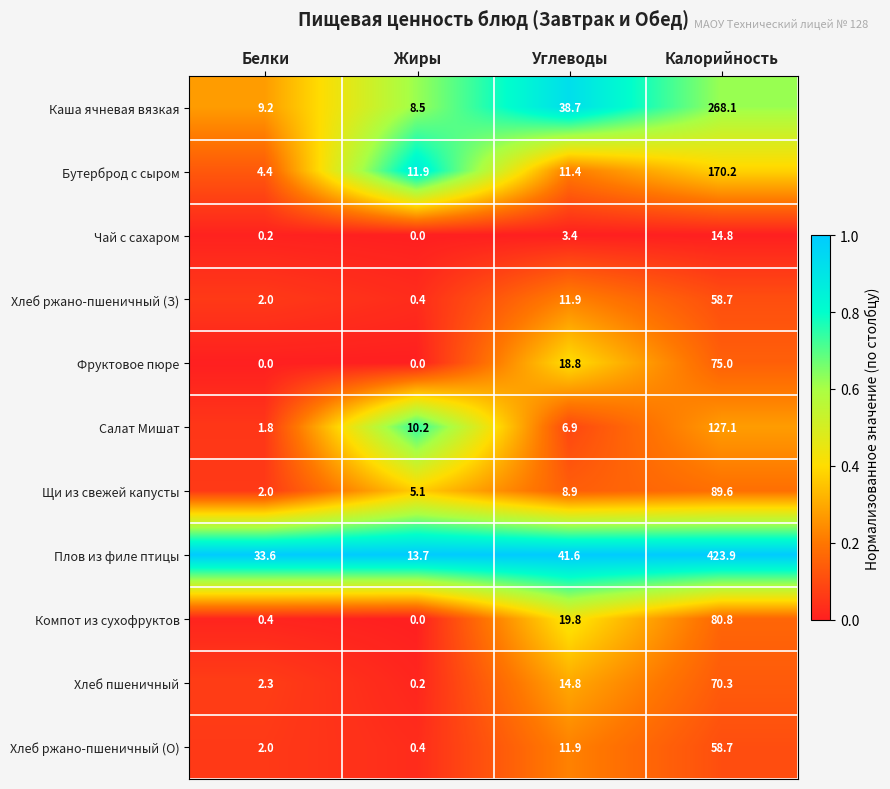

Rank the categories by Салат Мишат value from highest to lowest.

Калорийность, Жиры, Углеводы, Белки